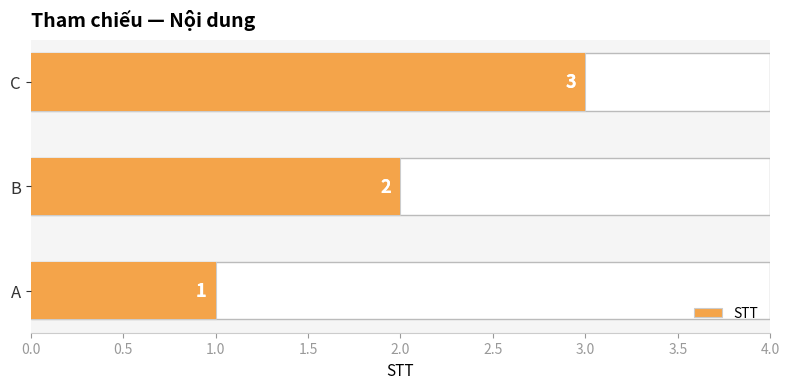

What is the value of the 3rd bar from the left?

3